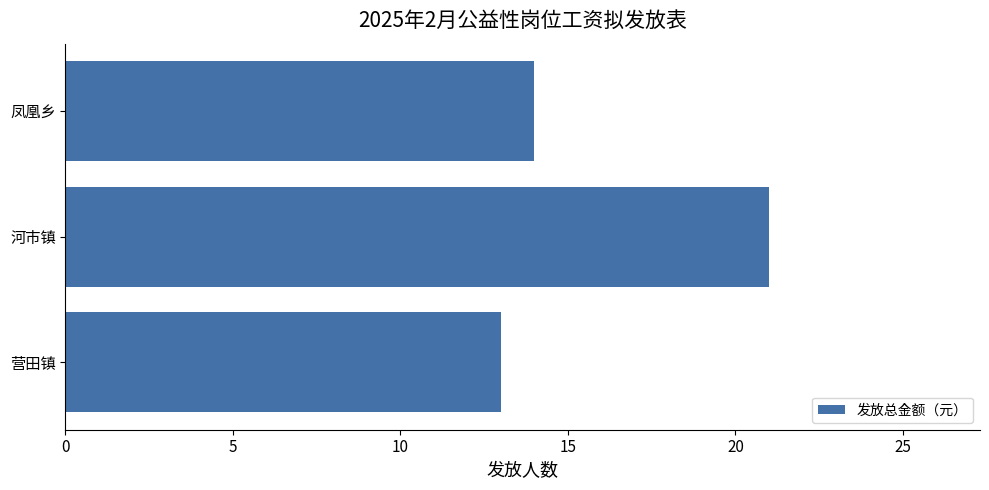

Reading bottom to top, what are all the values shown in this chart?

13	21	14